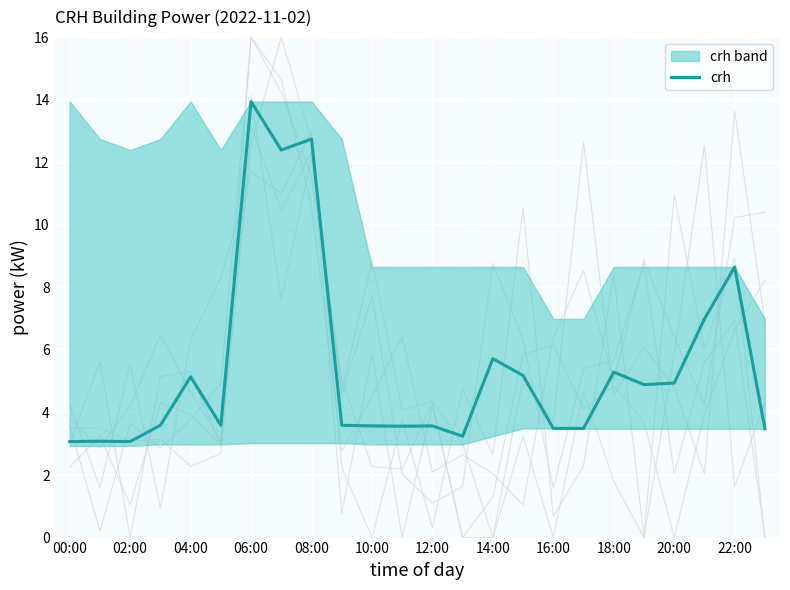

What is the lowest value of the crh series?

3.1